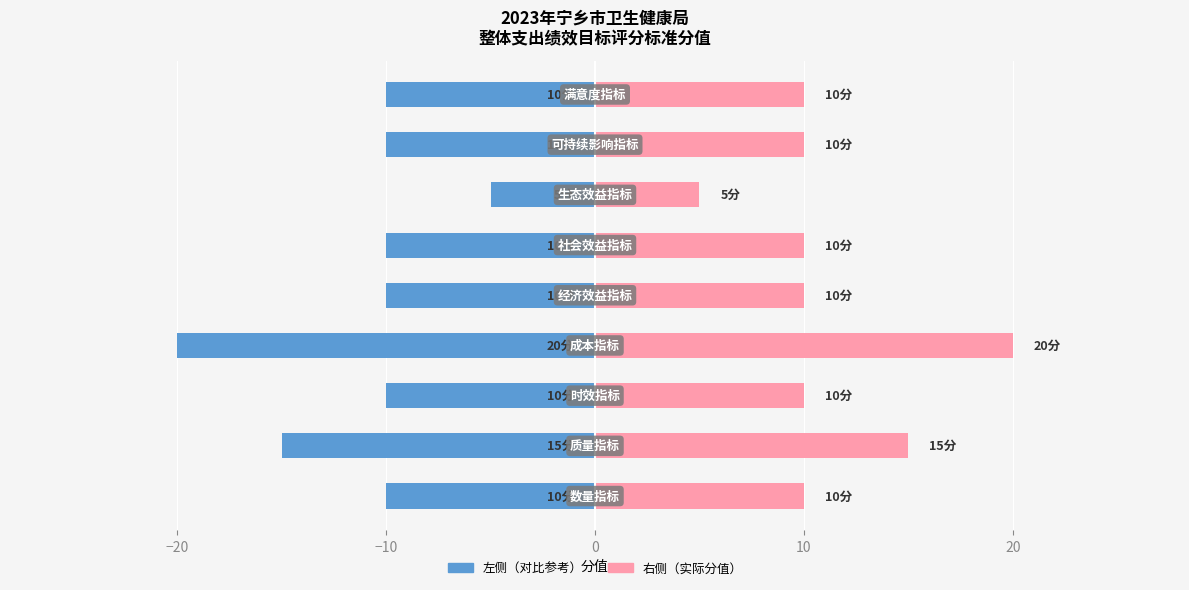

What is the label of the 7th bar from the right?

−10